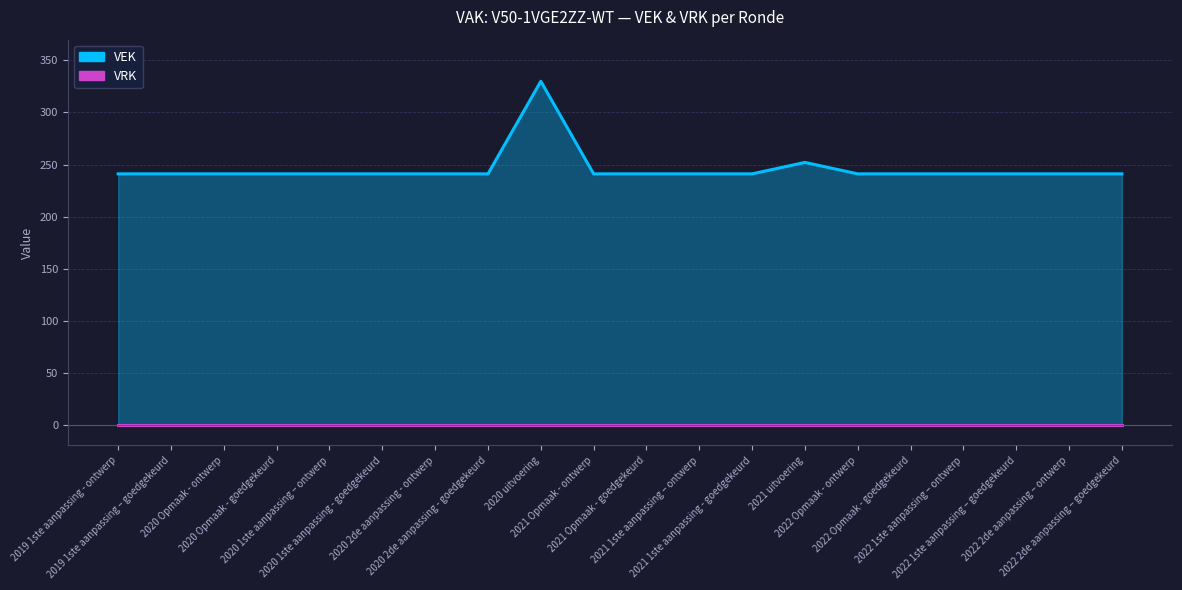

What is the difference between the values at 2021 uitvoering and 2020 1ste aanpassing - goedgekeurd?

11